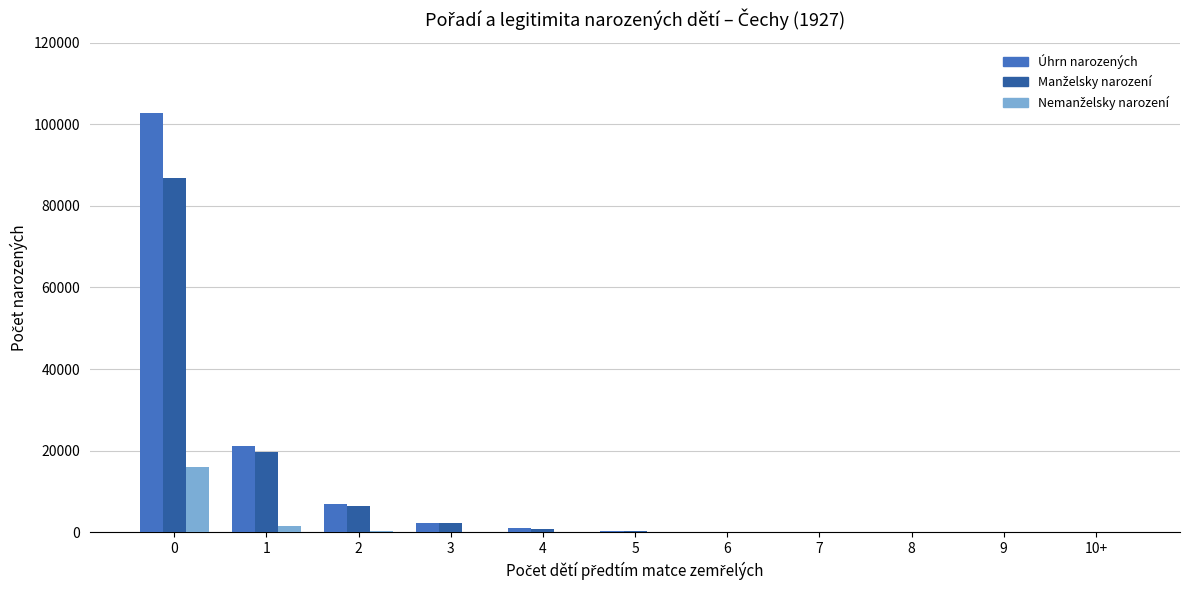

What is the sum of all Úhrn narozených values?

135179